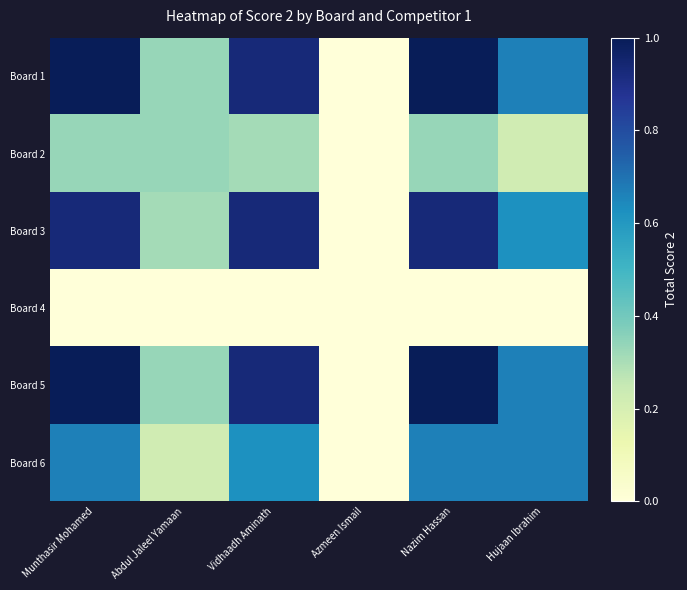

Reading left to right, extract all data points from this chart.

Board 1: Munthasir Mohamed=1.0	Abdul Jaleel Yamaan=0.3	Vidhaadh Aminath=0.9	Azmeen Ismail=0.0	Nazim Hassan=1.0	Hujaan Ibrahim=0.7
Board 2: Munthasir Mohamed=0.3	Abdul Jaleel Yamaan=0.3	Vidhaadh Aminath=0.3	Azmeen Ismail=0.0	Nazim Hassan=0.3	Hujaan Ibrahim=0.2
Board 3: Munthasir Mohamed=0.9	Abdul Jaleel Yamaan=0.3	Vidhaadh Aminath=0.9	Azmeen Ismail=0.0	Nazim Hassan=0.9	Hujaan Ibrahim=0.6
Board 4: Munthasir Mohamed=0.0	Abdul Jaleel Yamaan=0.0	Vidhaadh Aminath=0.0	Azmeen Ismail=0.0	Nazim Hassan=0.0	Hujaan Ibrahim=0.0
Board 5: Munthasir Mohamed=1.0	Abdul Jaleel Yamaan=0.3	Vidhaadh Aminath=0.9	Azmeen Ismail=0.0	Nazim Hassan=1.0	Hujaan Ibrahim=0.7
Board 6: Munthasir Mohamed=0.7	Abdul Jaleel Yamaan=0.2	Vidhaadh Aminath=0.6	Azmeen Ismail=0.0	Nazim Hassan=0.7	Hujaan Ibrahim=0.7